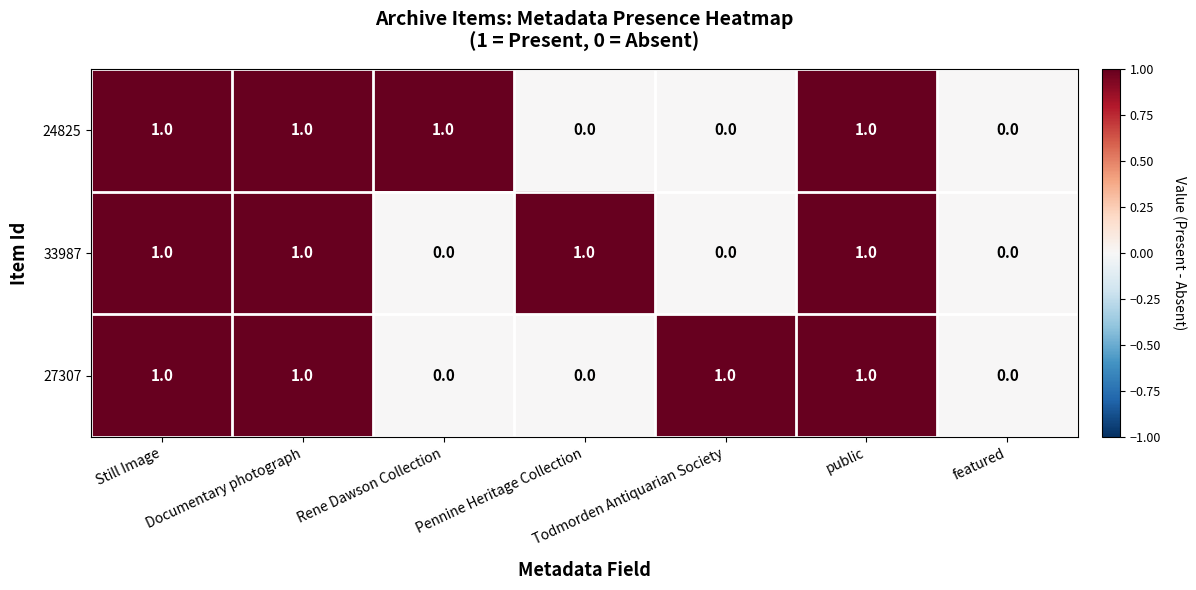

What is the total value across all series at Still Image?

3